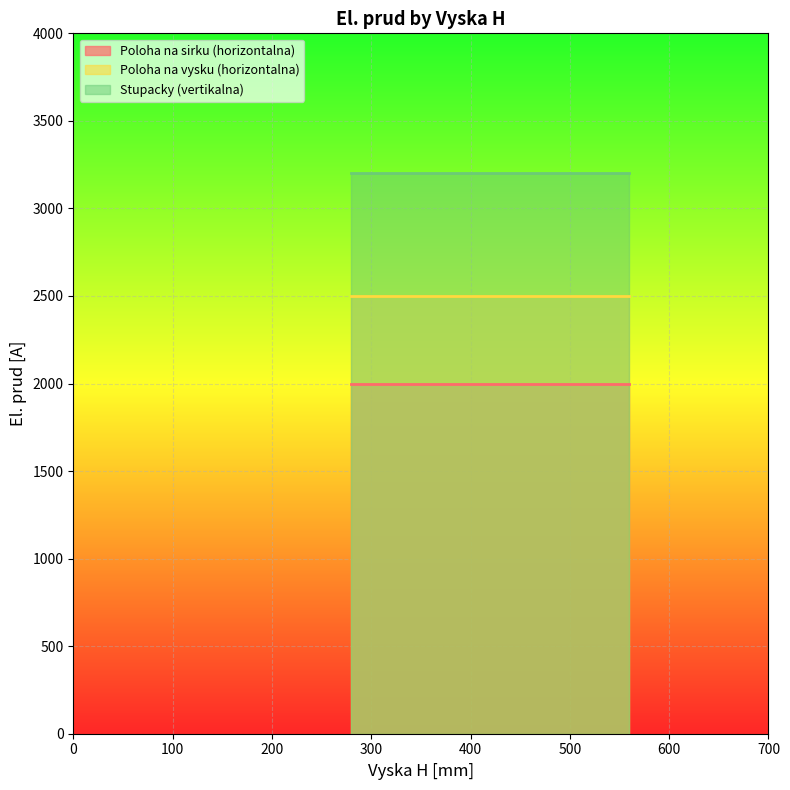

What is the total value across all series at 560?

7700